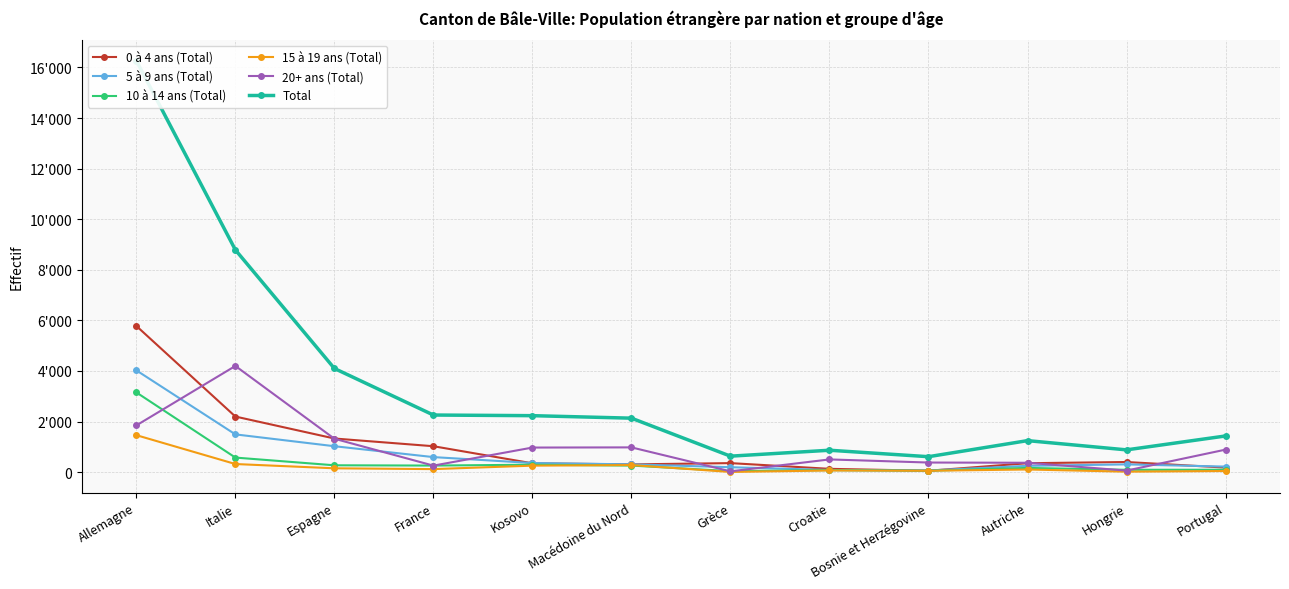

Where is the first local maximum for 15 à 19 ans (Total)?

Macédoine du Nord